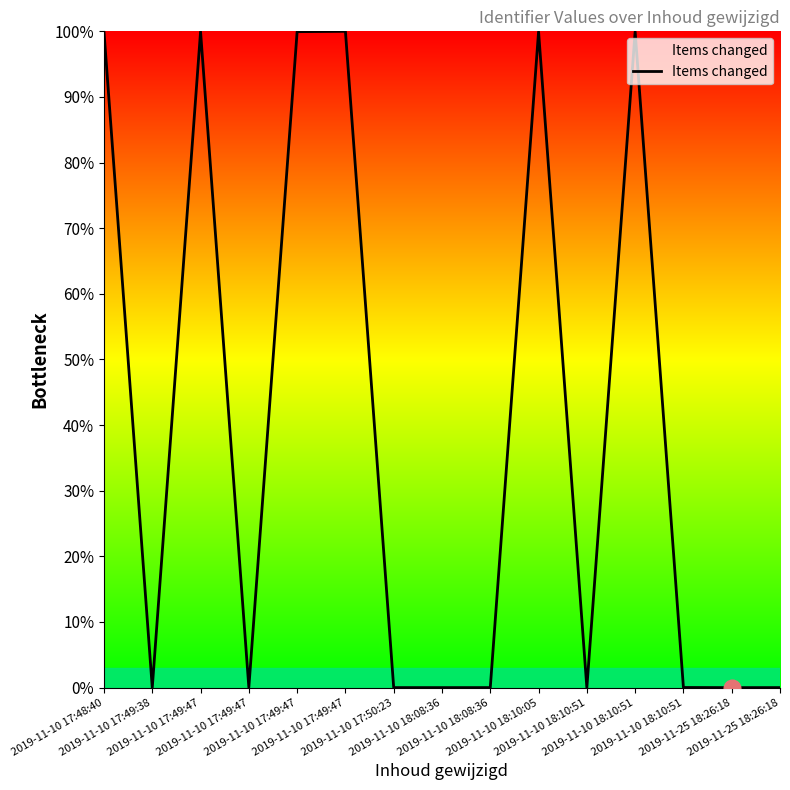

True or false: the data shows 133.8 at 2019-11-10 17:49:47.

False